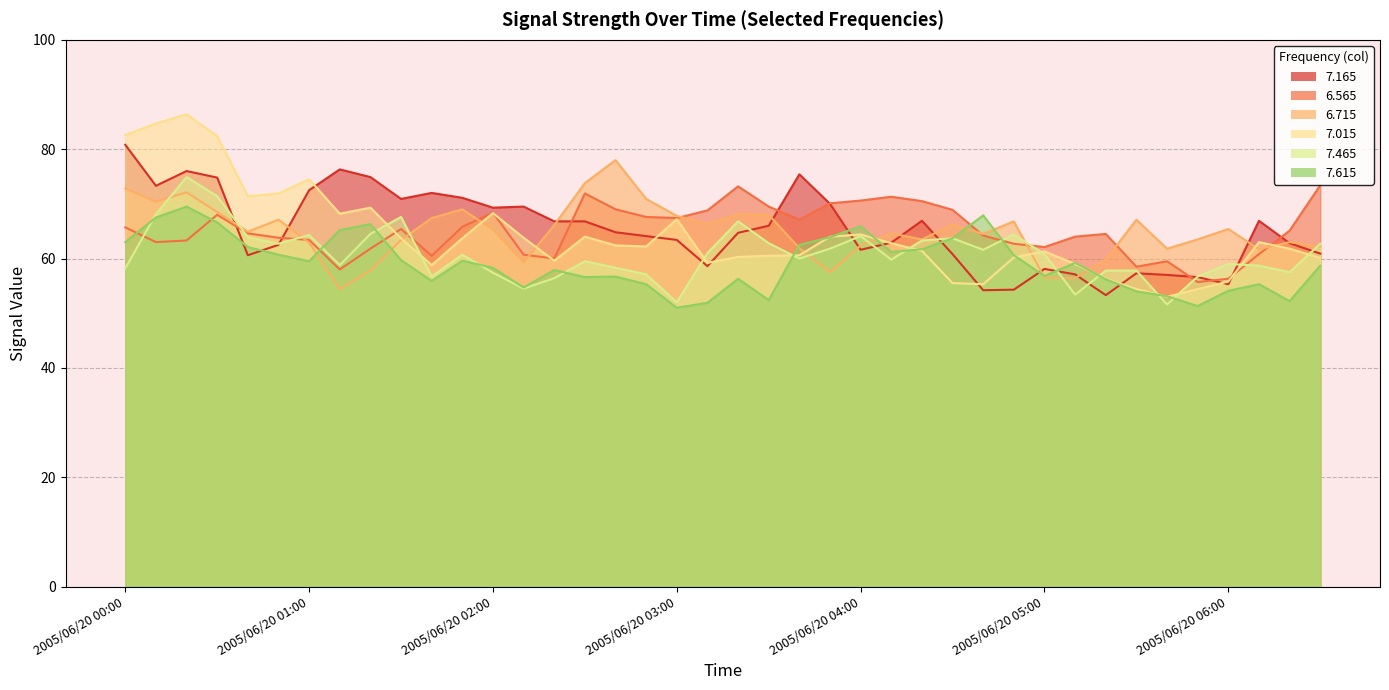

True or false: 7.465 has a value of 64.3 at 2005/06/20 01:00.

True